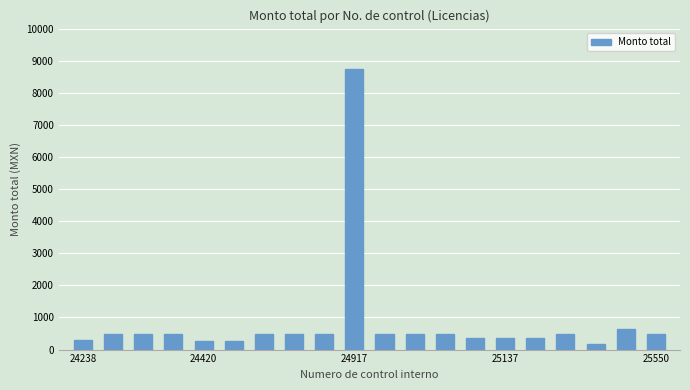

What is the value of the 5th bar from the left?

265